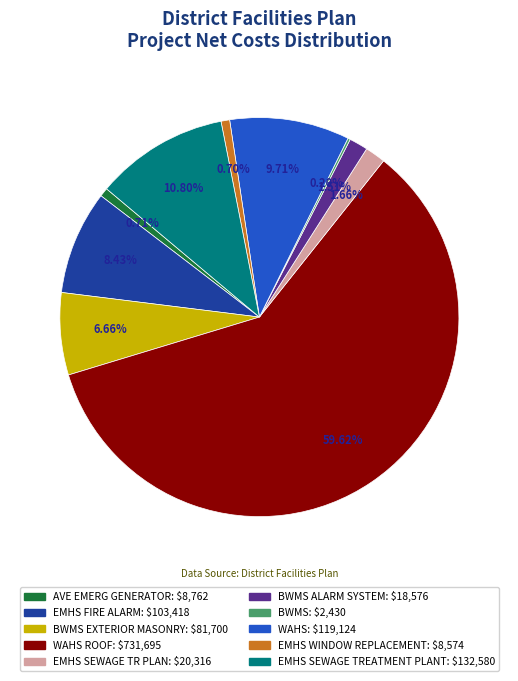

Is there a majority slice in this chart?

Yes